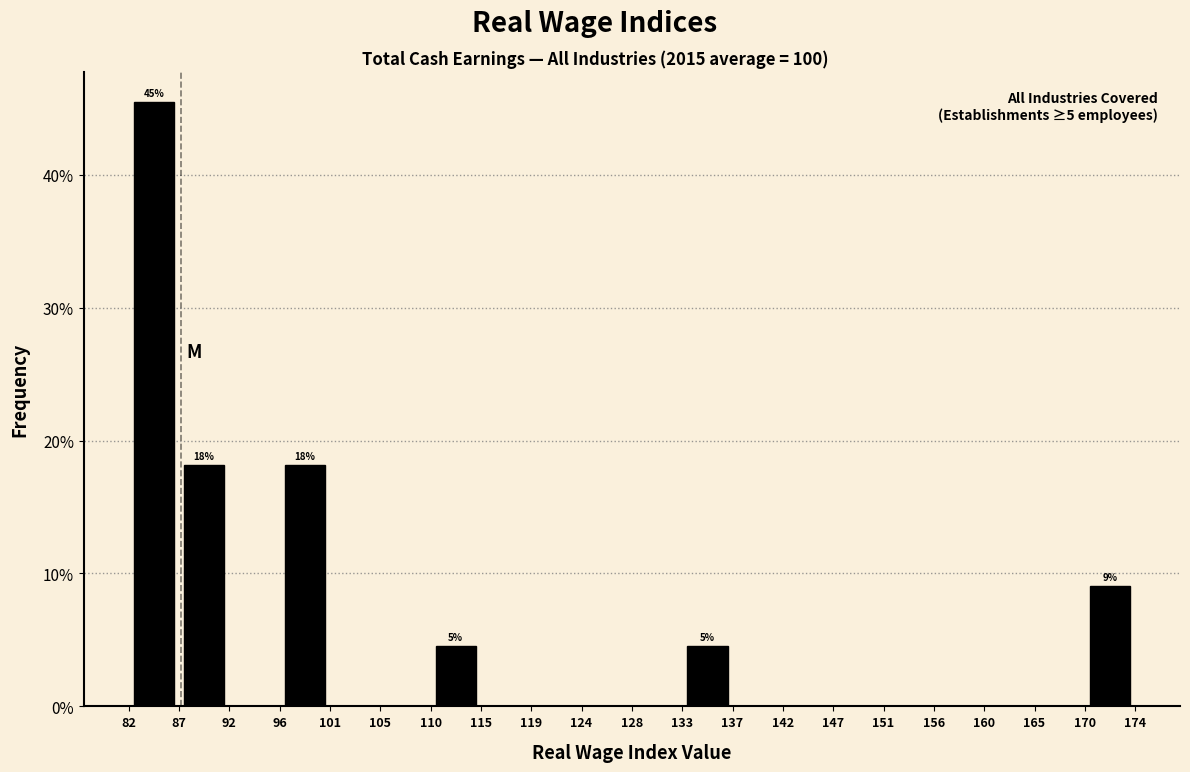

Over which range of the x-axis is the bar tallest?

82 to 87